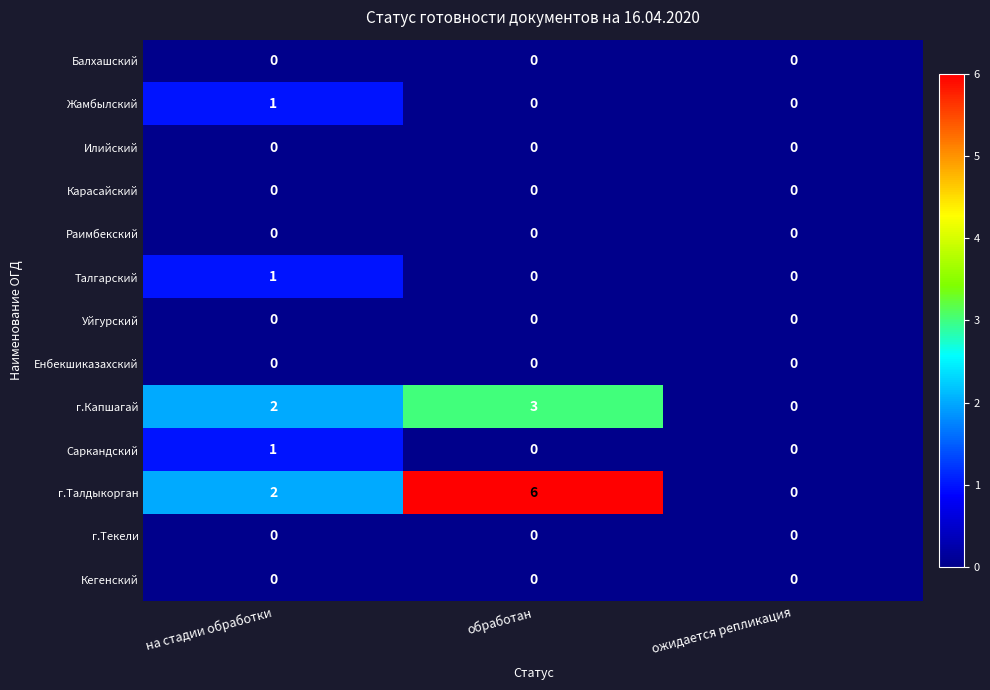

Which series has the widest spread of values?

г.Талдыкорган